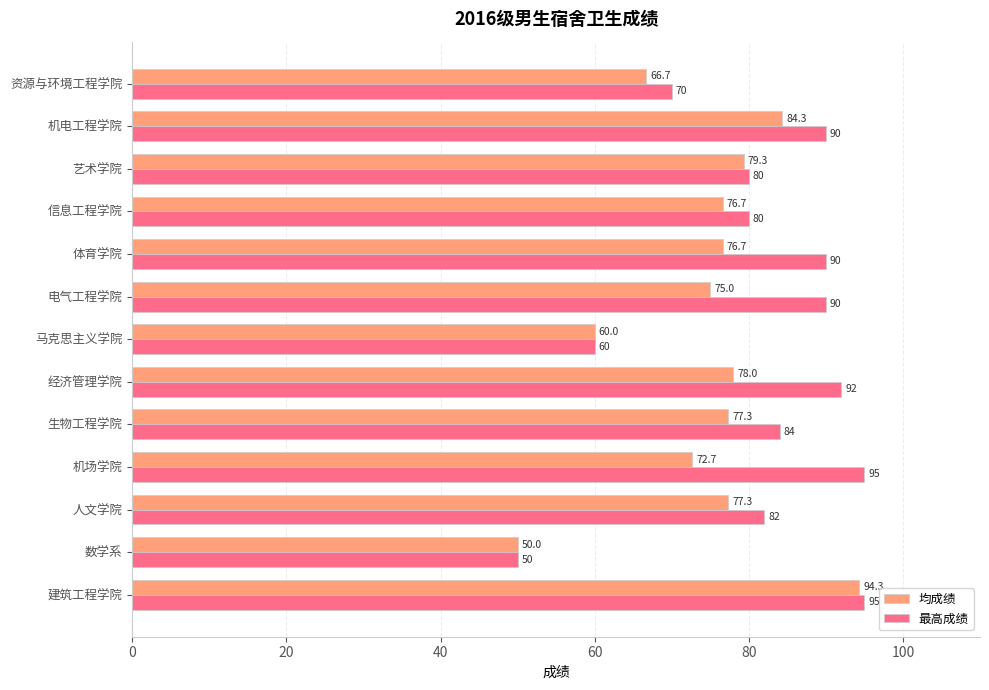

What is the sum of the 最高成绩 values at 人文学院 and 艺术学院?

162.0